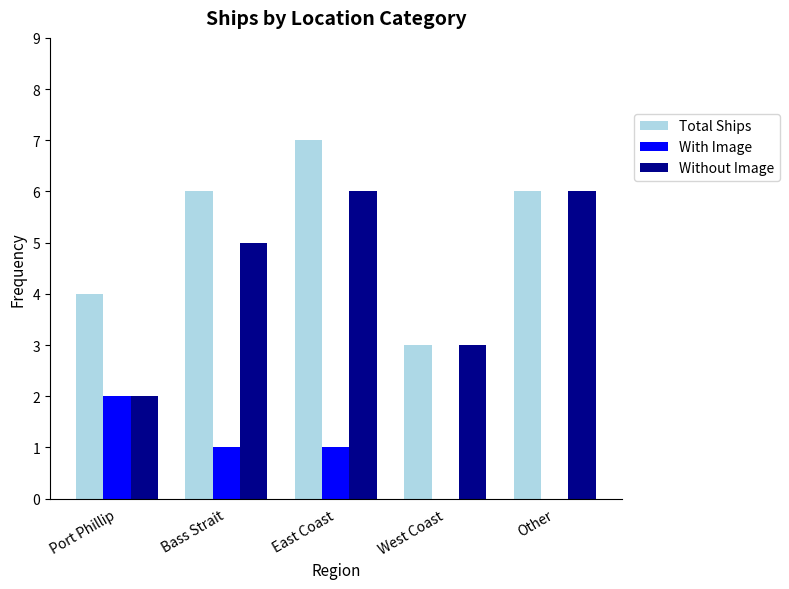

At which category is the sum across all series the highest?

East Coast